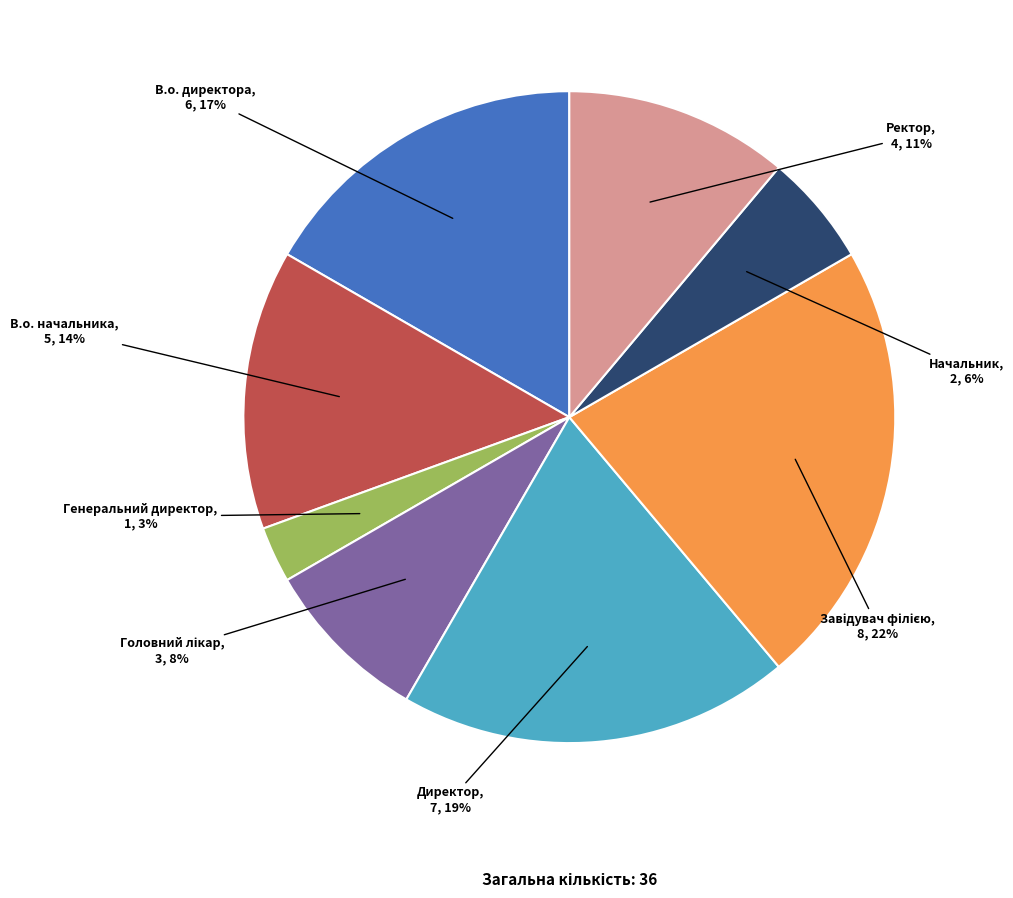

To the nearest percent, what portion does Ректор represent?

11%